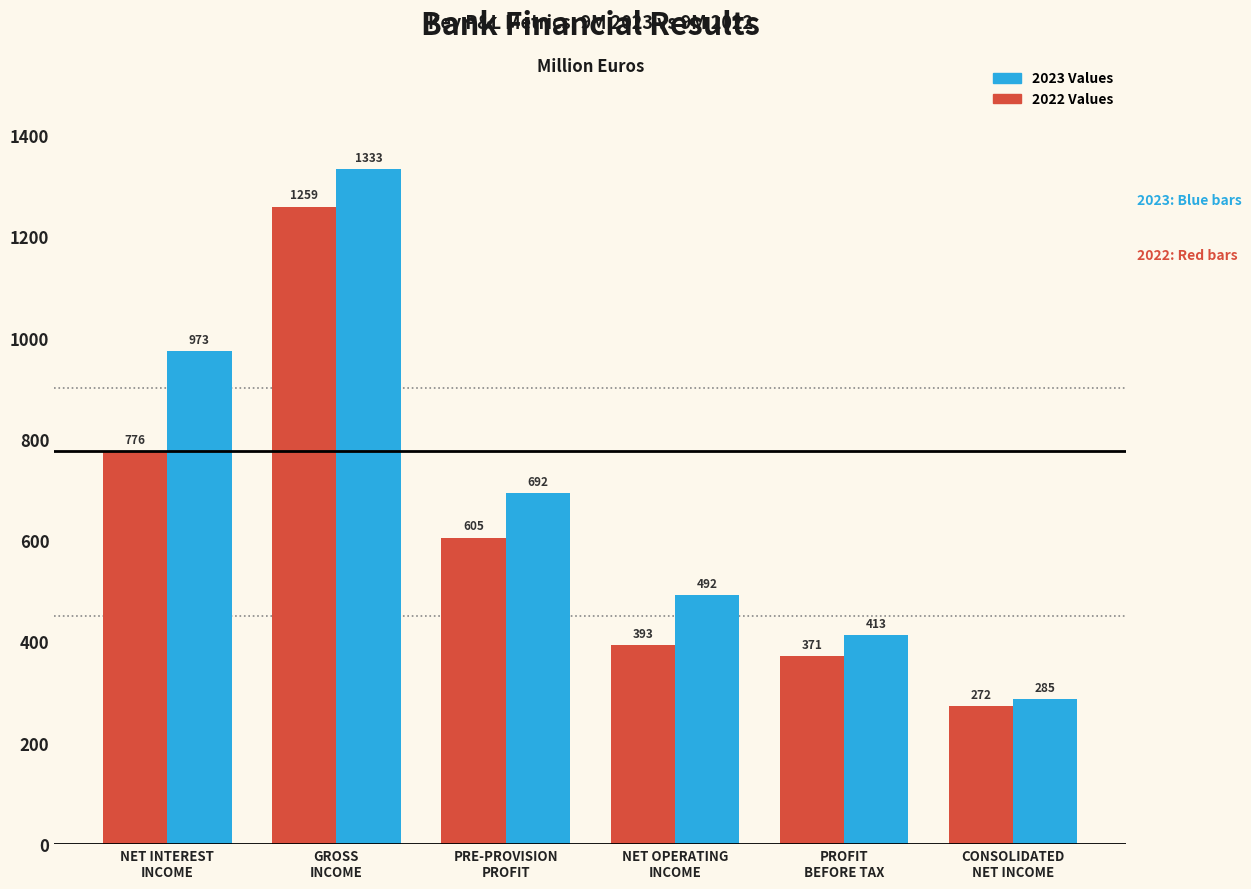

List the series in order of their peak value, highest first.

2023 Values, 2022 Values